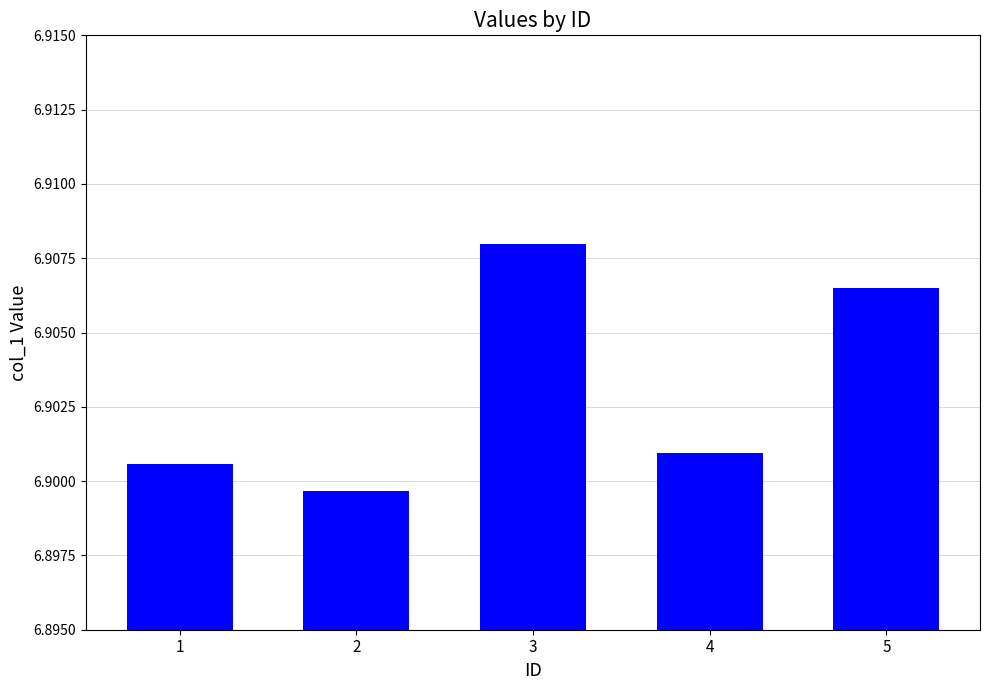

The value at 1 is 11.1. True or false?

False